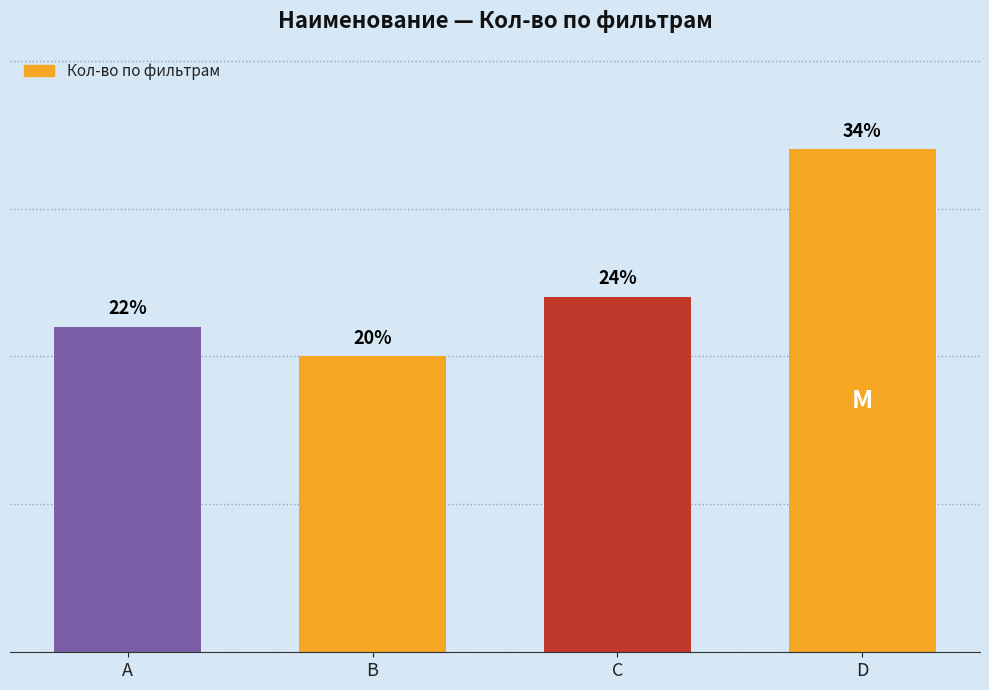

Where is the data nearest to the value 13?

C